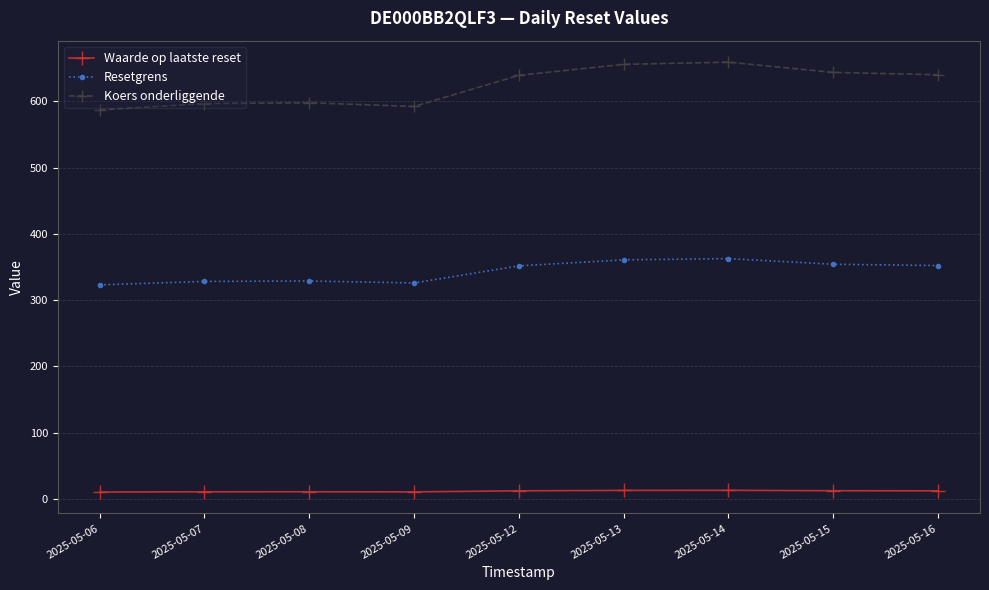

In Waarde op laatste reset, how many points are lower than both neighbors (excluding endpoints)?

1